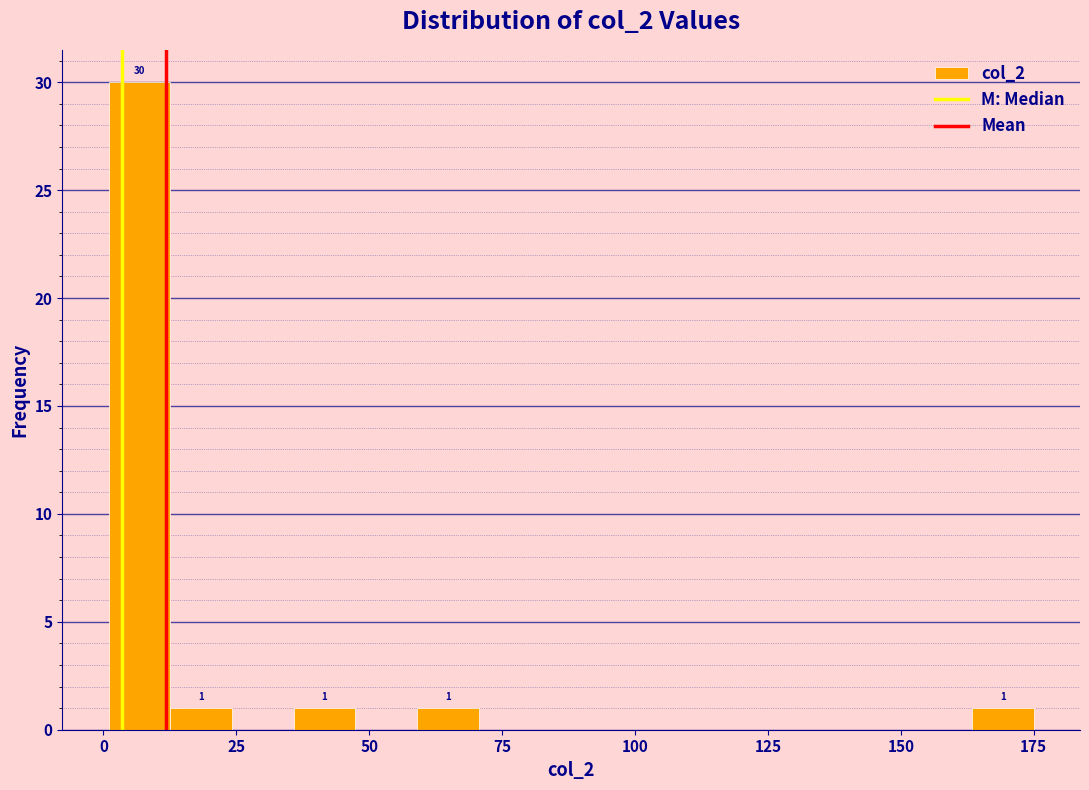

Around what value on the x-axis is the tallest bar? Give the approximate position of its centre, as read against the axis.

5